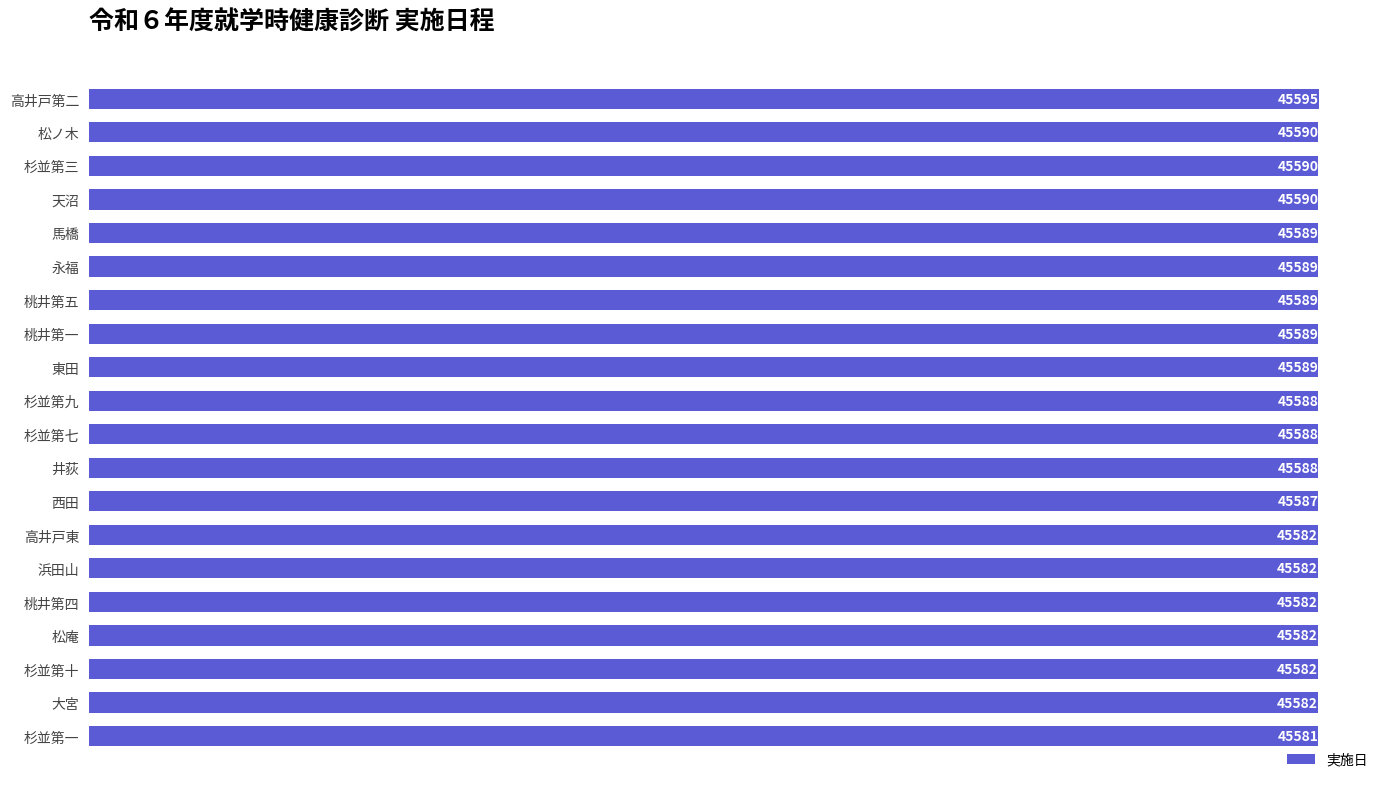

Are the bars grouped side by side (vs. stacked)?

No